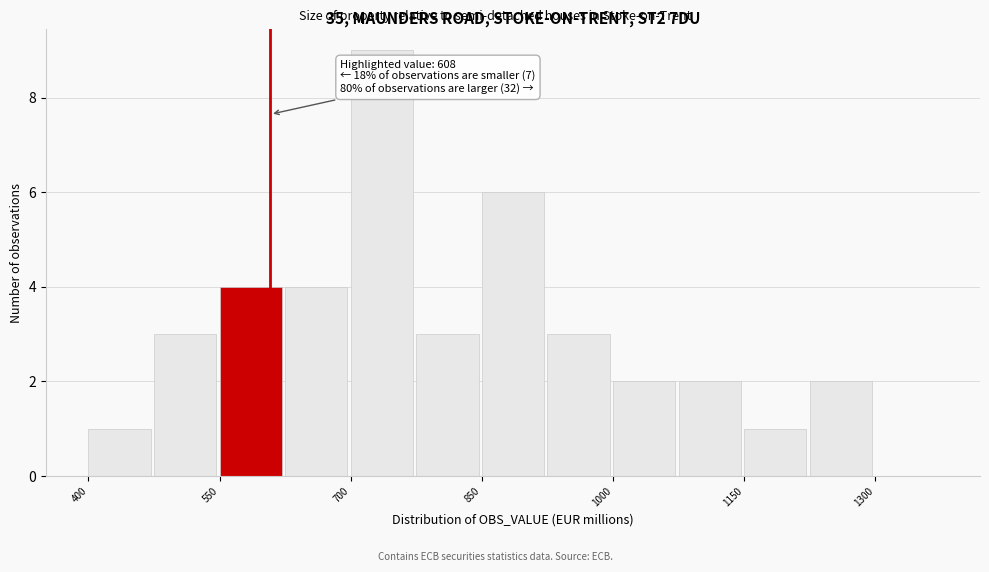

Read against the x-axis, roughly where is the centre of the tallest bar?

740